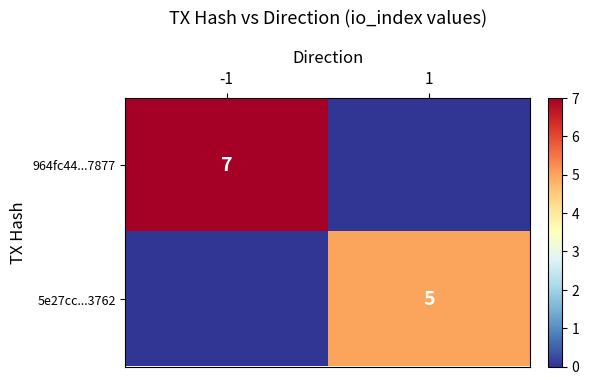

True or false: 964fc44...7877 has a value of 7 at -1.

True